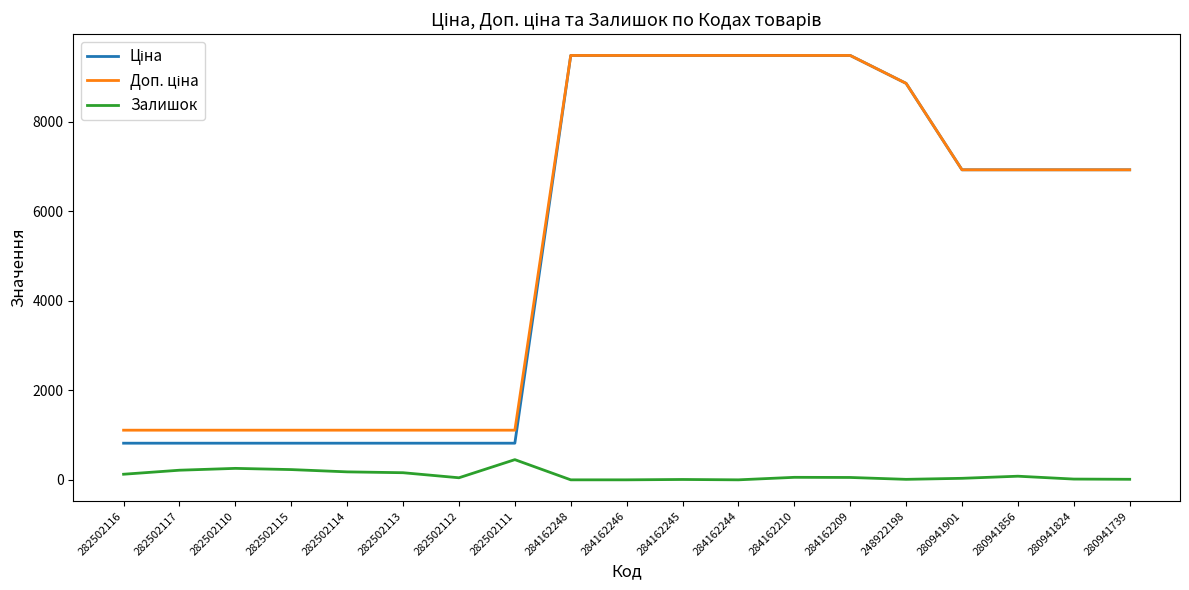

What is the spread (max minus min) of values at 282502111?

658.2